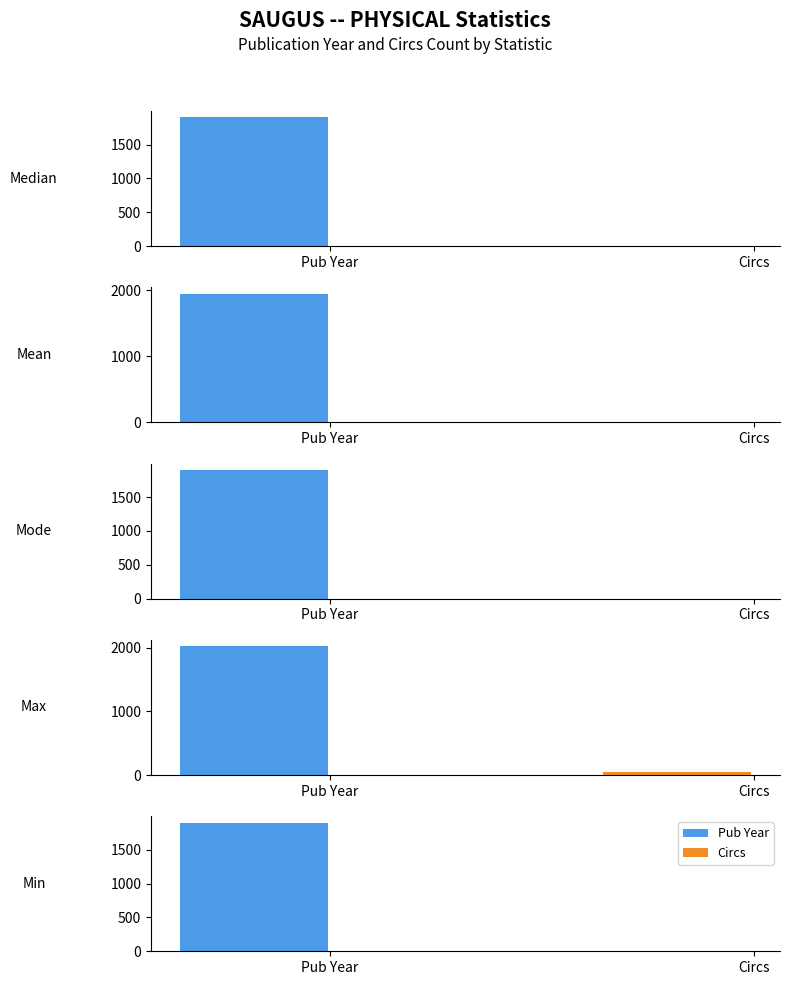

Is the value of Pub Year at Min greater than the value of Circs at Median?

Yes